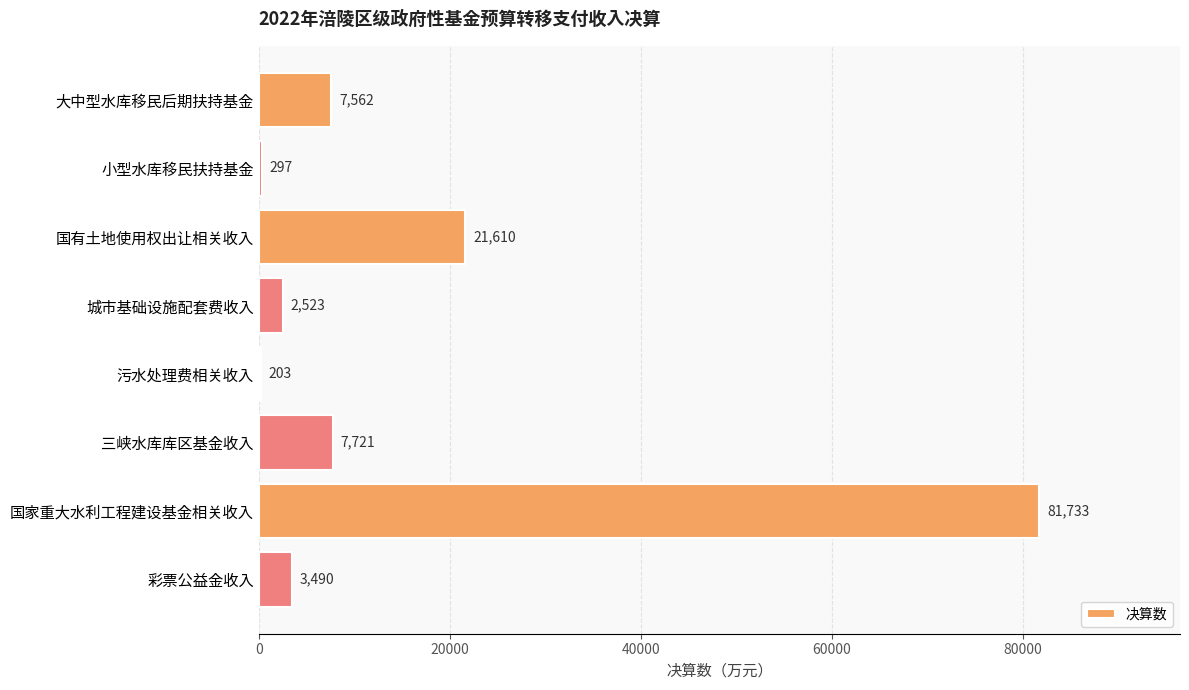

What is the sum of all values?

125139